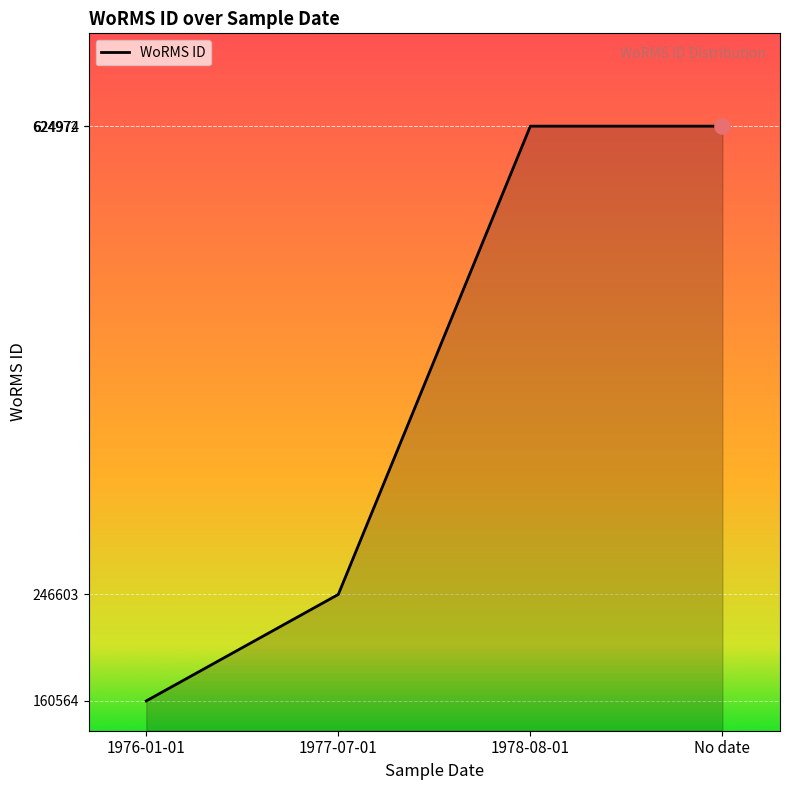

What is the change in value from 1976-01-01 to 1978-08-01?

+464408